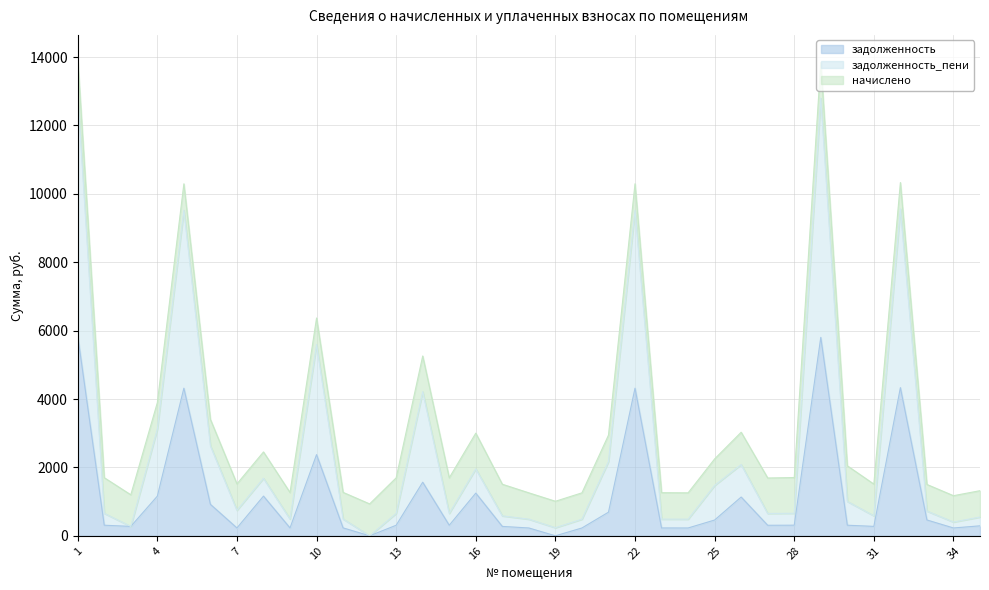

Which series has the largest total across all categories?

задолженность_пени